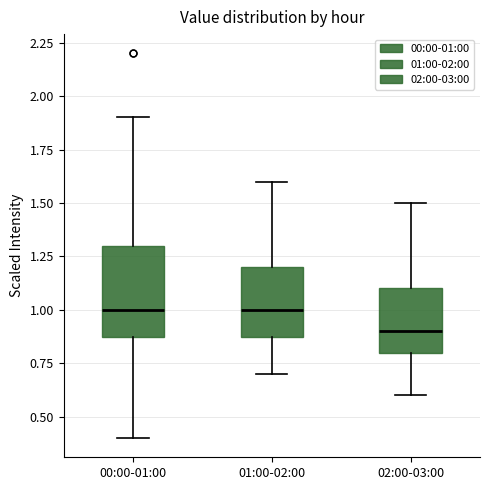

Comparing the boxes themselves (not the whiskers), which one is the tallest?

00:00-01:00